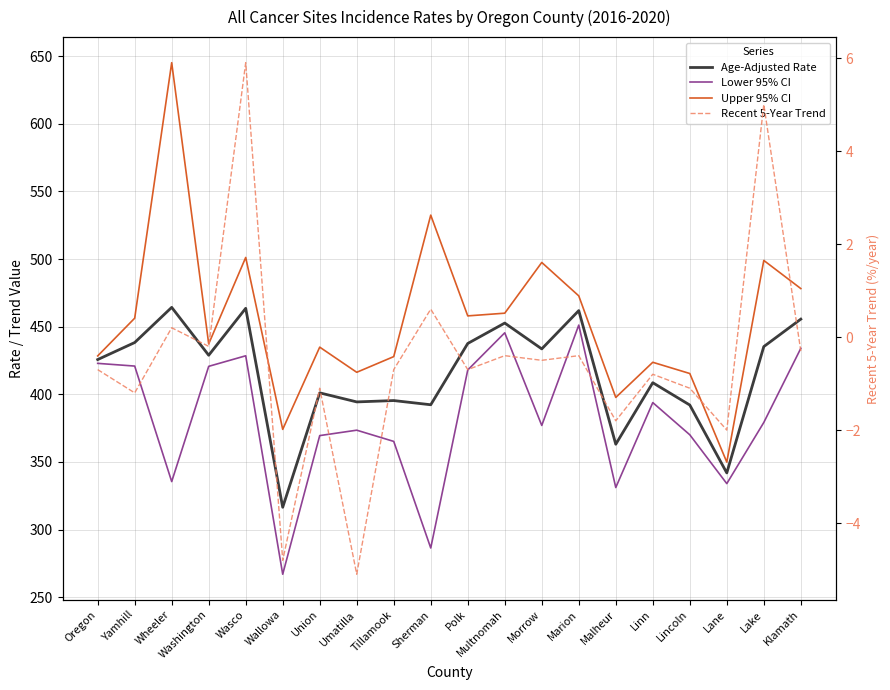

What is the maximum value for Age-Adjusted Rate?

464.3